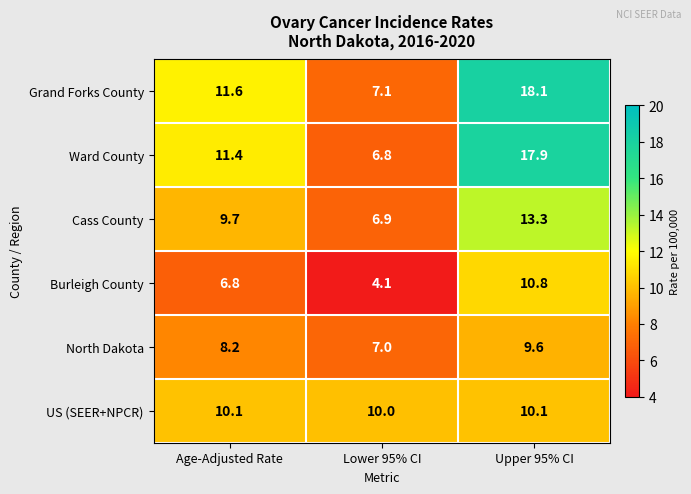

Reading left to right, list all the values displayed in this chart.

Grand Forks County: Age-Adjusted Rate=11.6	Lower 95% CI=7.1	Upper 95% CI=18.1
Ward County: Age-Adjusted Rate=11.4	Lower 95% CI=6.8	Upper 95% CI=17.9
Cass County: Age-Adjusted Rate=9.7	Lower 95% CI=6.9	Upper 95% CI=13.3
Burleigh County: Age-Adjusted Rate=6.8	Lower 95% CI=4.1	Upper 95% CI=10.8
North Dakota: Age-Adjusted Rate=8.2	Lower 95% CI=7.0	Upper 95% CI=9.6
US (SEER+NPCR): Age-Adjusted Rate=10.1	Lower 95% CI=10.0	Upper 95% CI=10.1